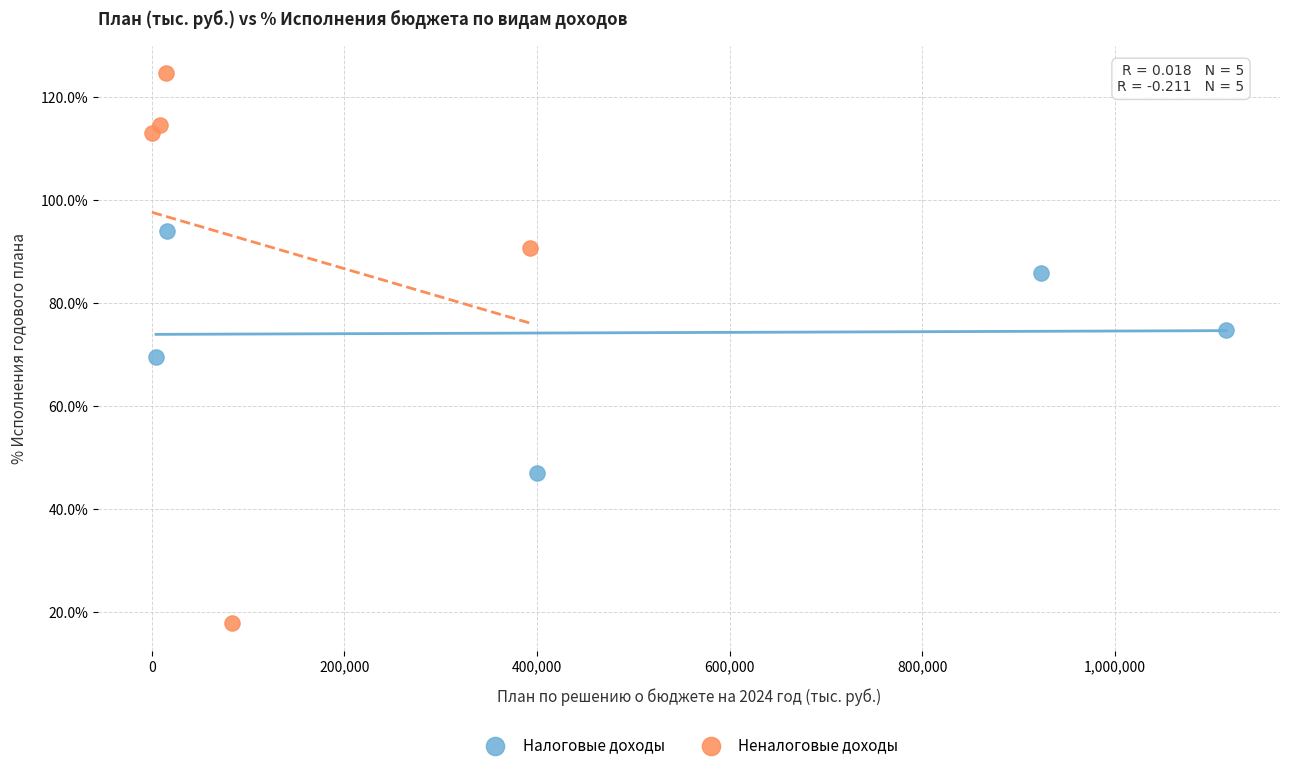

What are all the series names shown in the legend?

Налоговые доходы, Неналоговые доходы